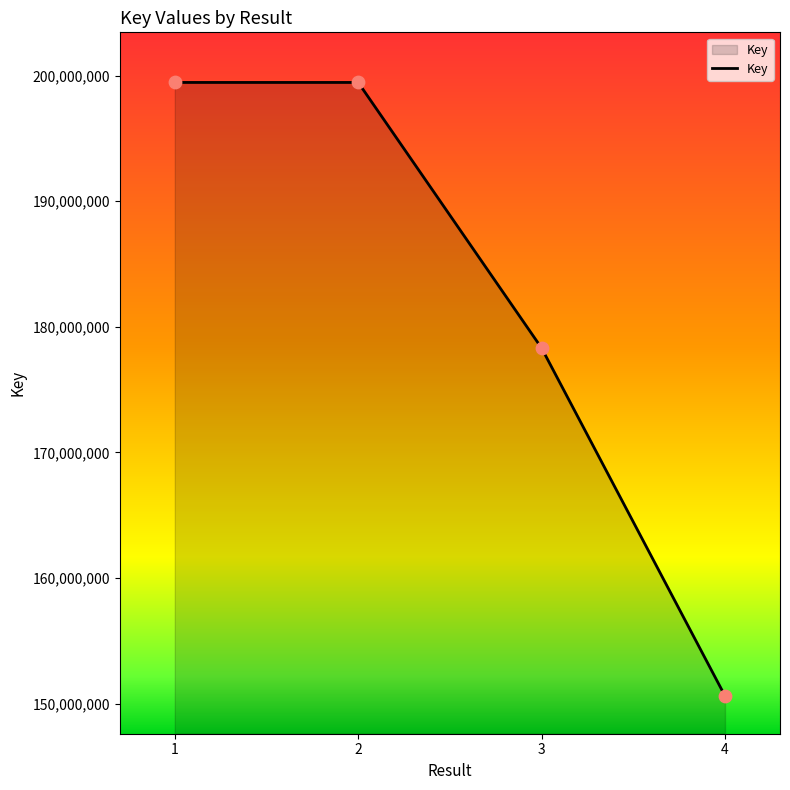

What is the ratio of the value at 2 to the value at 4?

1.3